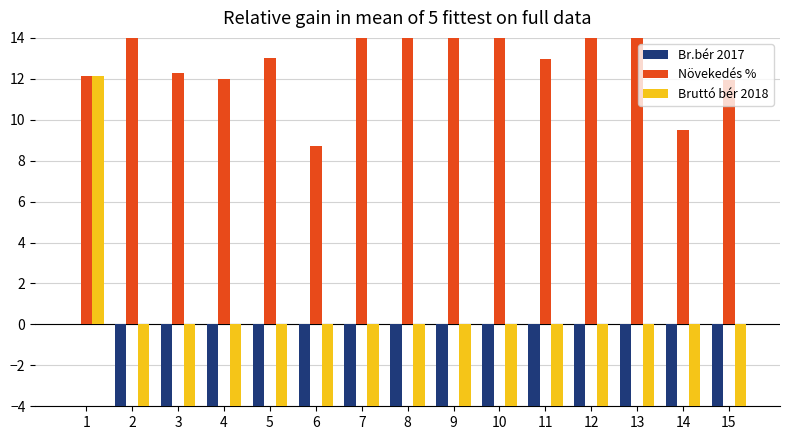

Reading right to left, transcribe all the data shown in this chart.

Br.bér 2017: -67.5	-57.8	-60.9	-58.6	-57.1	-61.0	-61.0	-60.0	-58.8	-66.6	-58.1	-27.3	-60.5	-60.0	0.0
Növekedés %: 11.9	9.5	15.0	14.3	13.0	18.3	15.2	18.5	17.7	8.7	13.0	12.0	12.3	15.1	12.2
Bruttó bér 2018: -63.7	-53.9	-55.1	-52.6	-51.6	-53.9	-55.1	-52.6	-51.6	-63.7	-52.6	-18.6	-55.7	-54.0	12.2